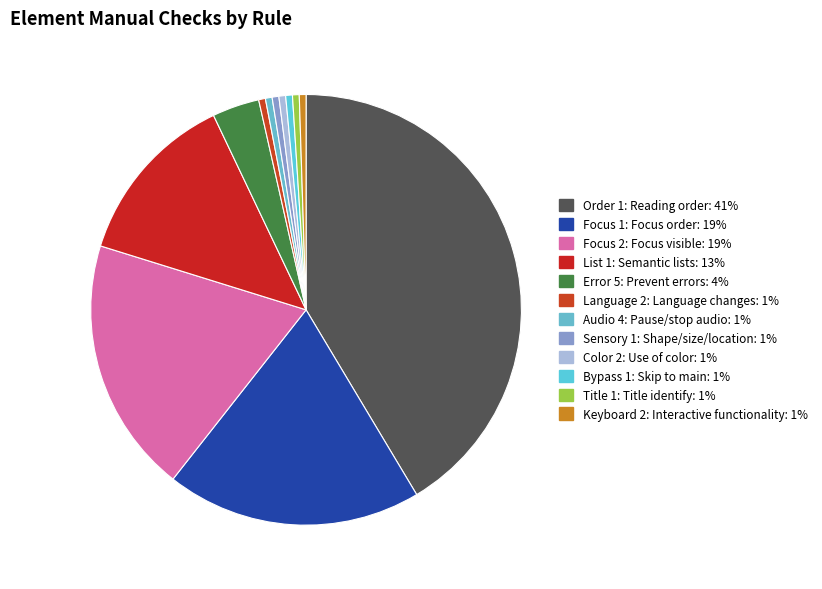

How many segments does this pie chart have?

12